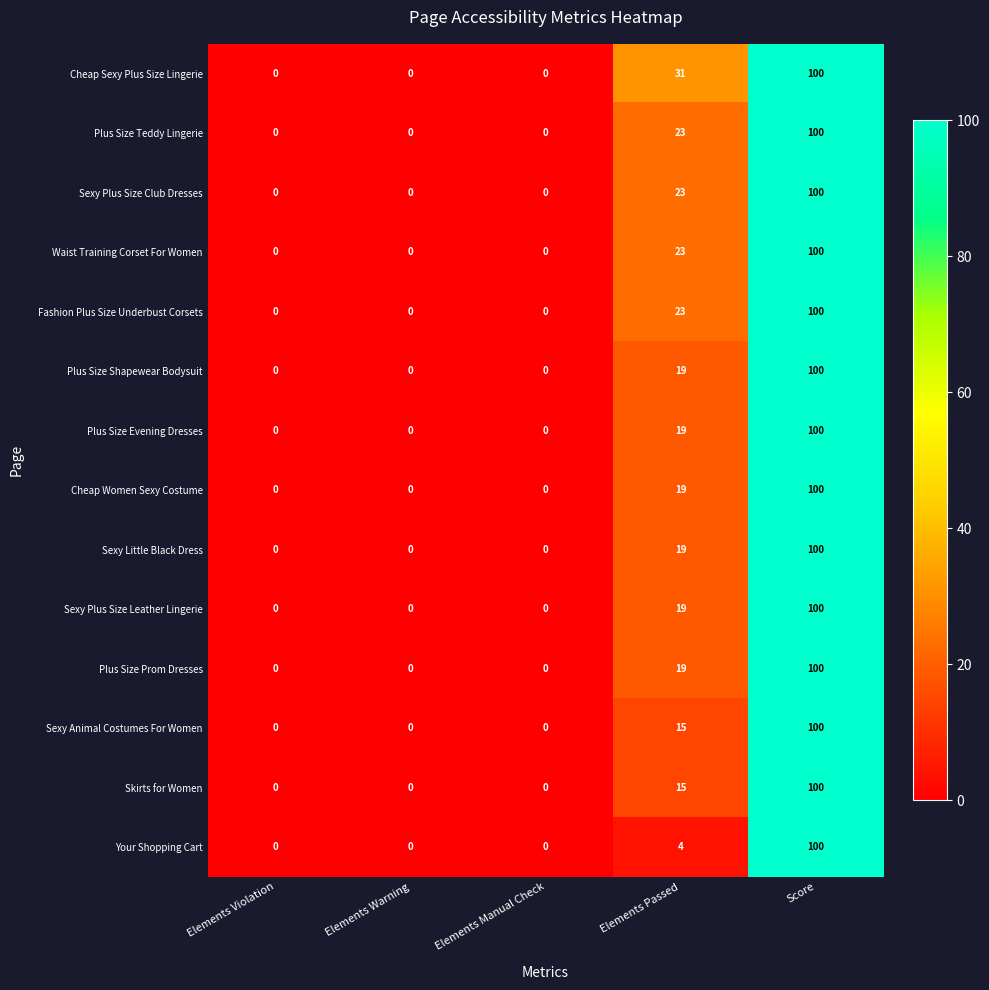

The value of Sexy Plus Size Club Dresses at Elements Warning is 40. True or false?

False